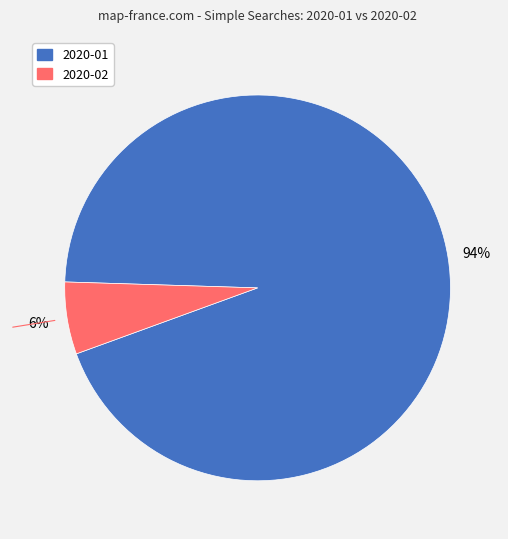

Which category has the smallest portion of the pie?

2020-02